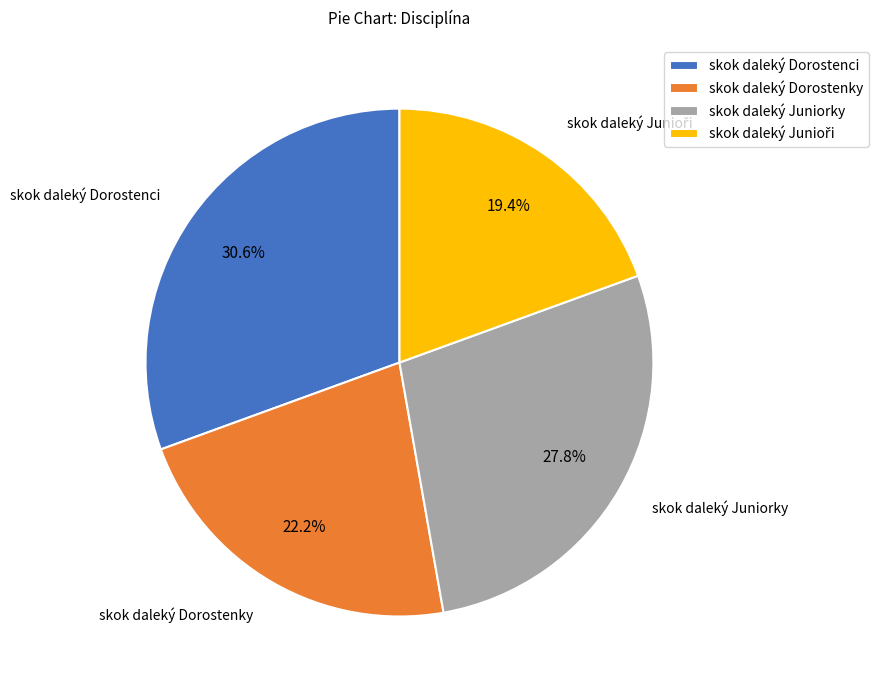

Is there a majority slice in this chart?

No